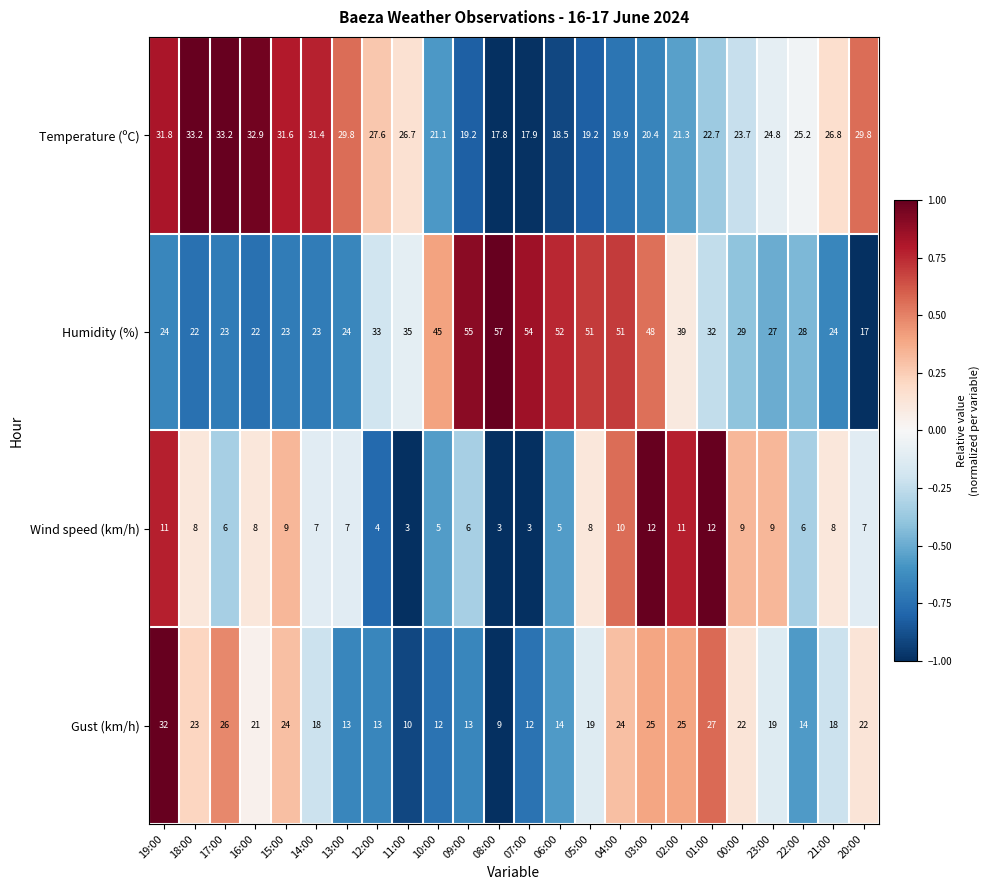

Which series has the largest total across all categories?

Humidity (%)